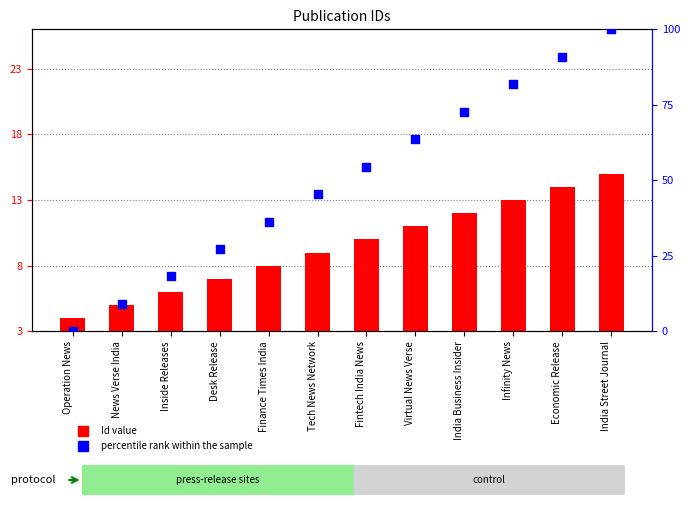

Is the value of Id value at Fintech India News greater than the value of percentile rank within the sample at India Street Journal?

No